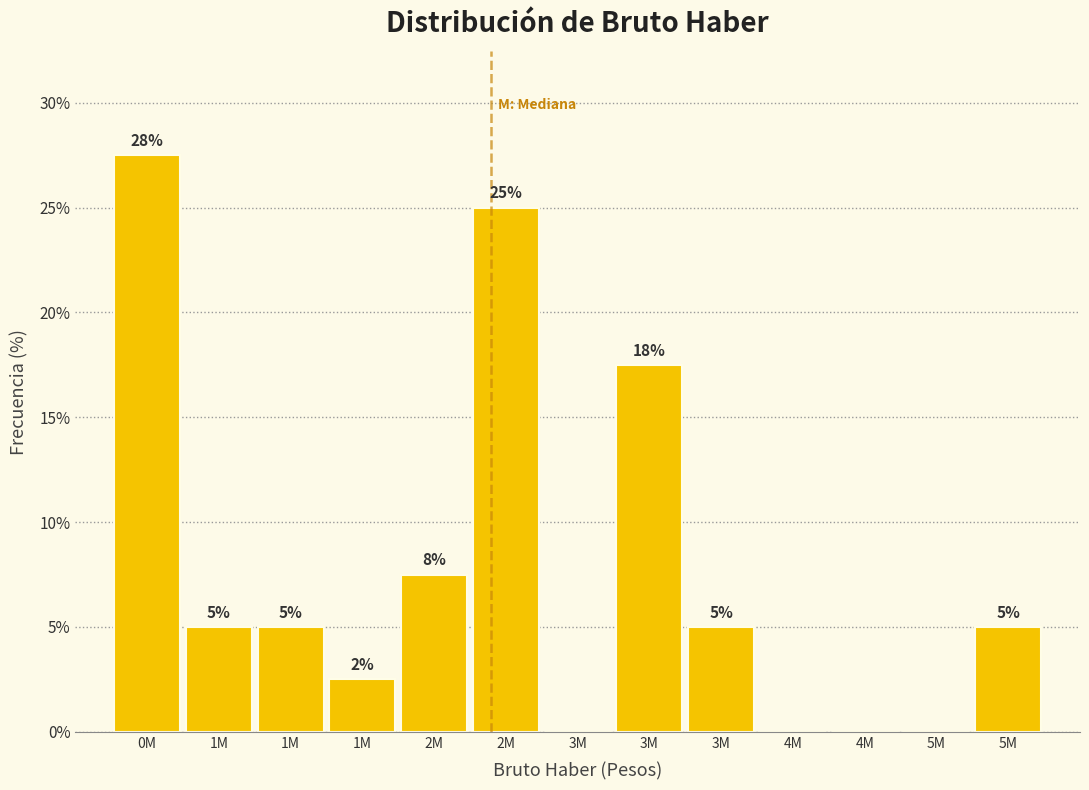

Are the bars horizontal?

No